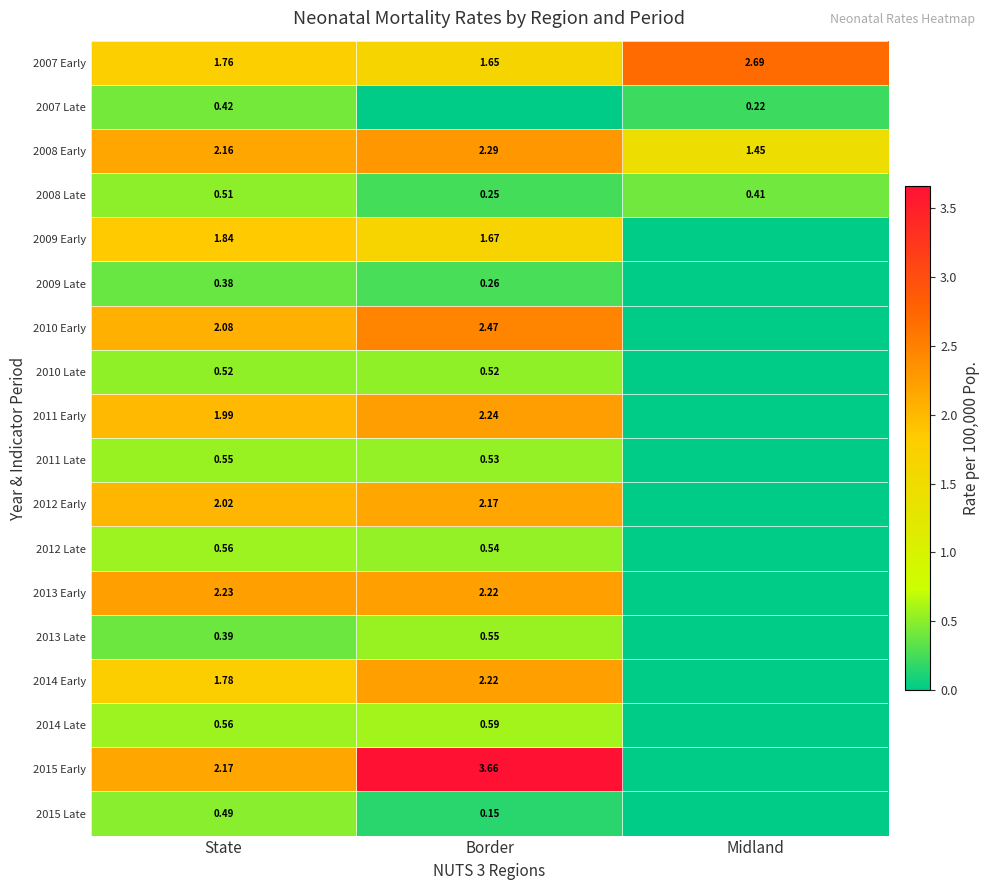

Which category has the lowest value in the 2007 Early series?

Border